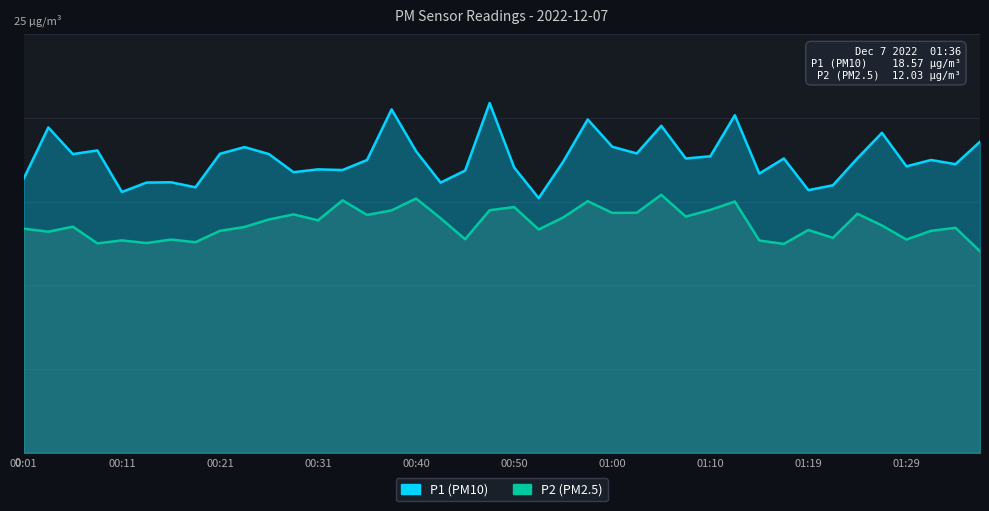

True or false: P1 (PM10) and P2 (PM2.5) cross at least once.

False